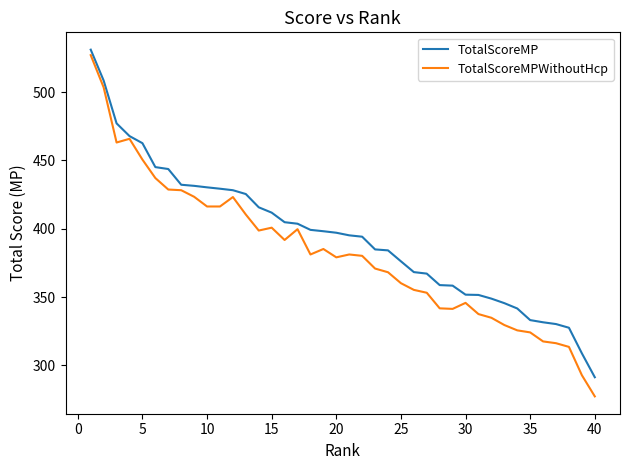

Which series has the largest range (max minus min)?

TotalScoreMPWithoutHcp